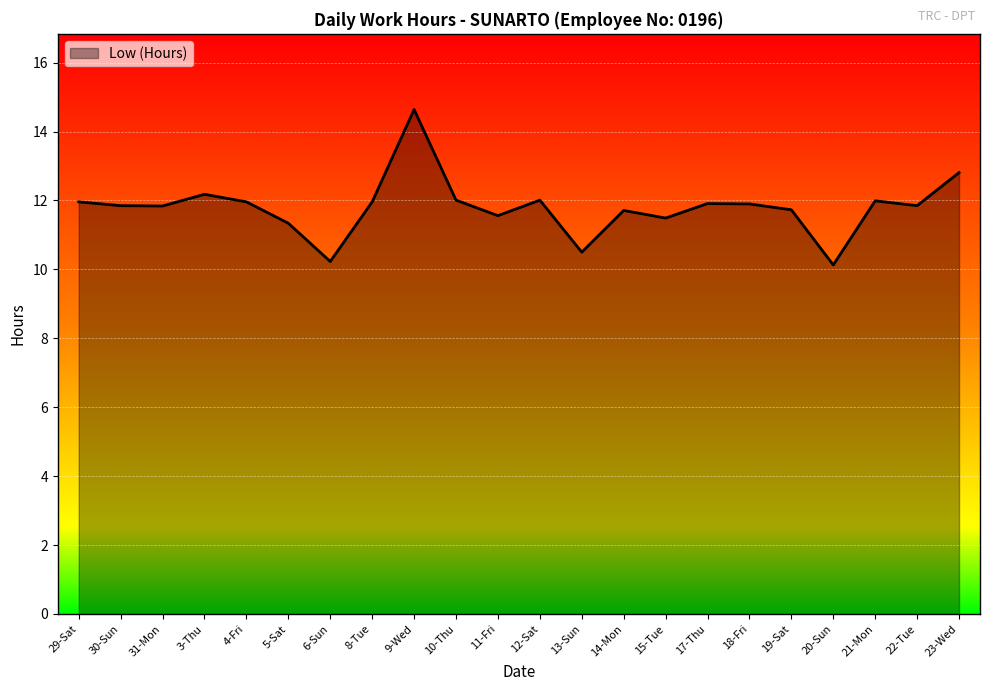

Does the chart have visible grid lines?

Yes